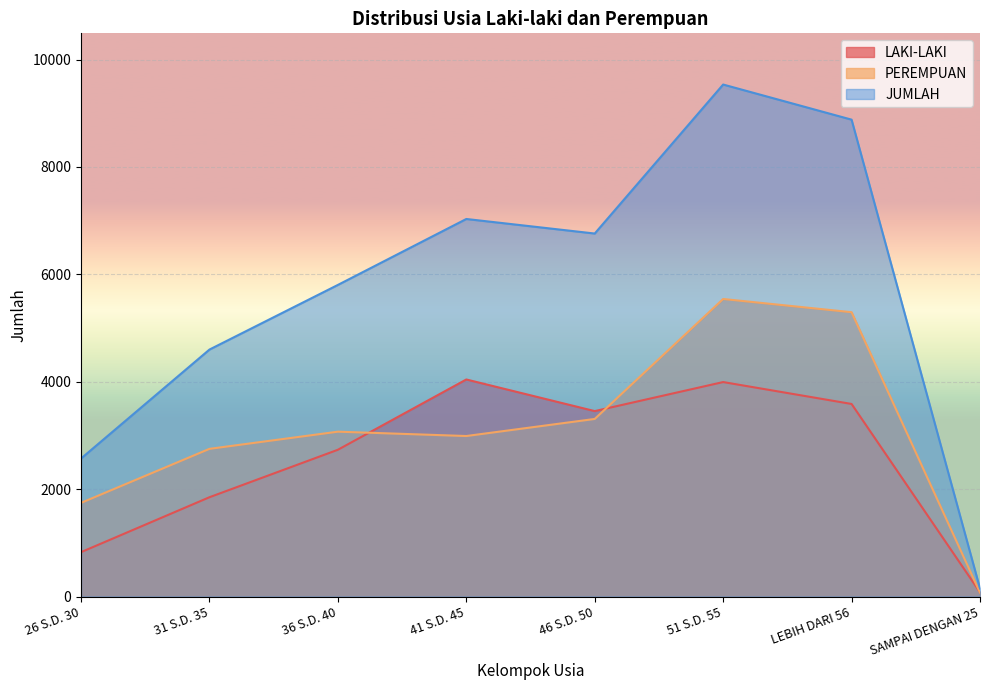

At which category does PEREMPUAN reach its first local valley?

41 S.D. 45